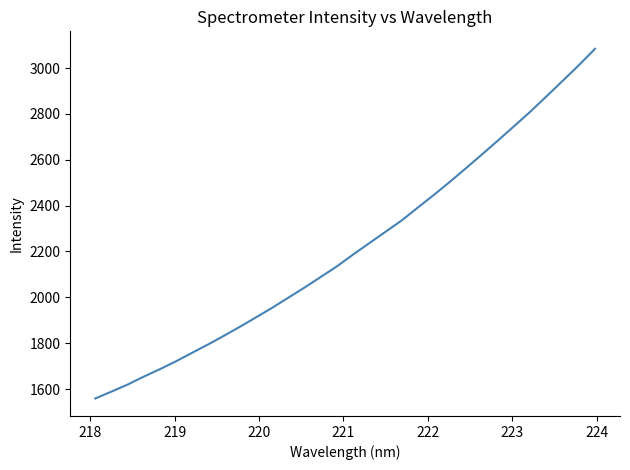

Does the chart have visible grid lines?

No